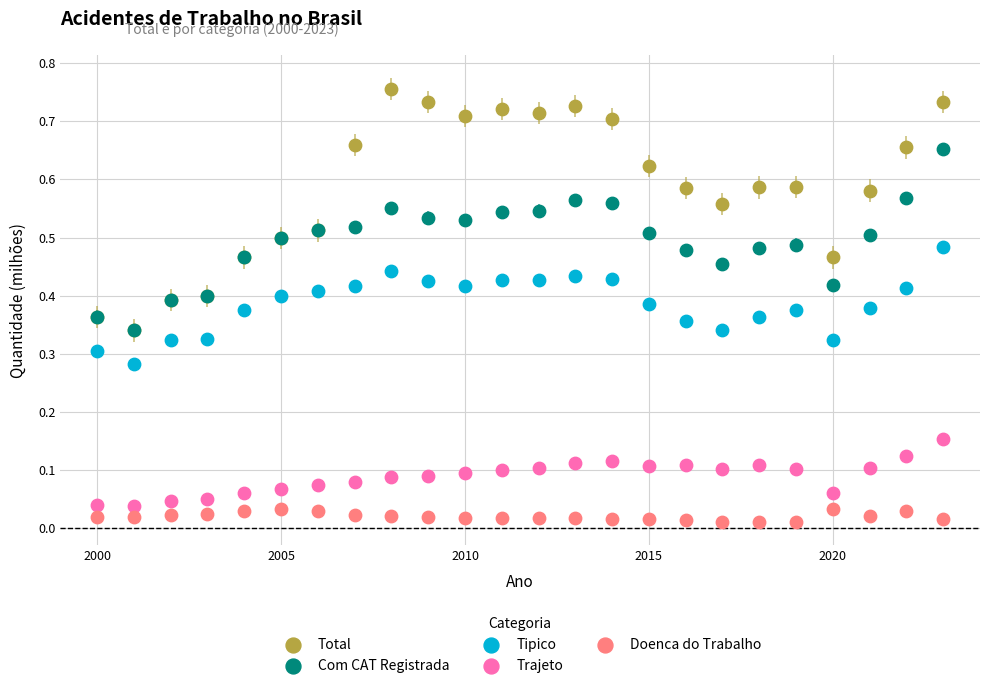

Which series has the largest Y range (max minus min)?

Total